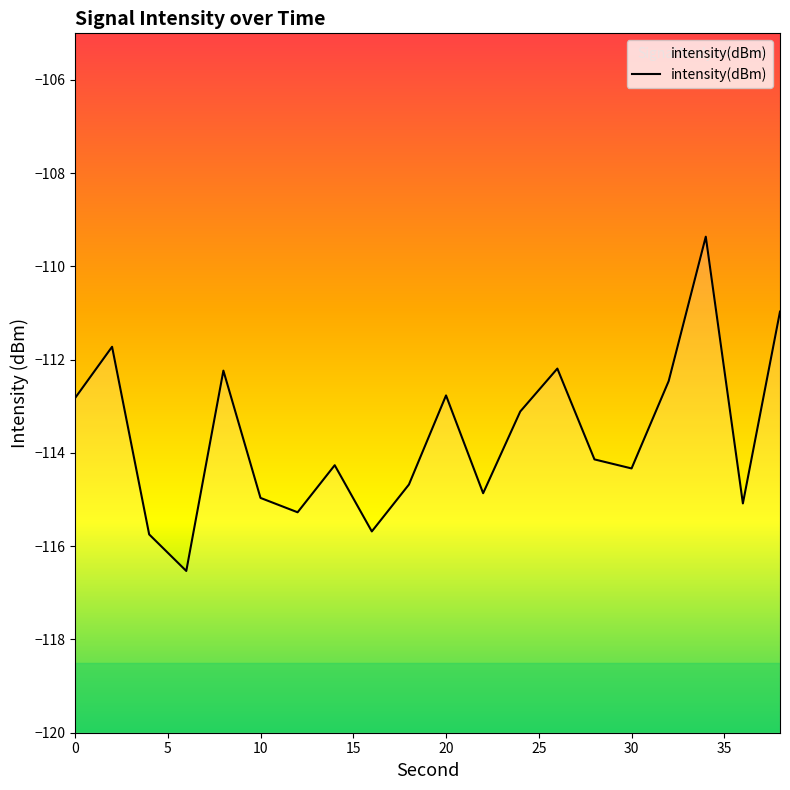

What is the difference between the maximum and minimum values?

7.2